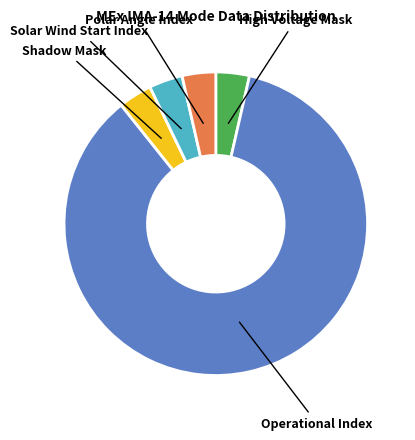

Which slice is the largest?

Operational Index